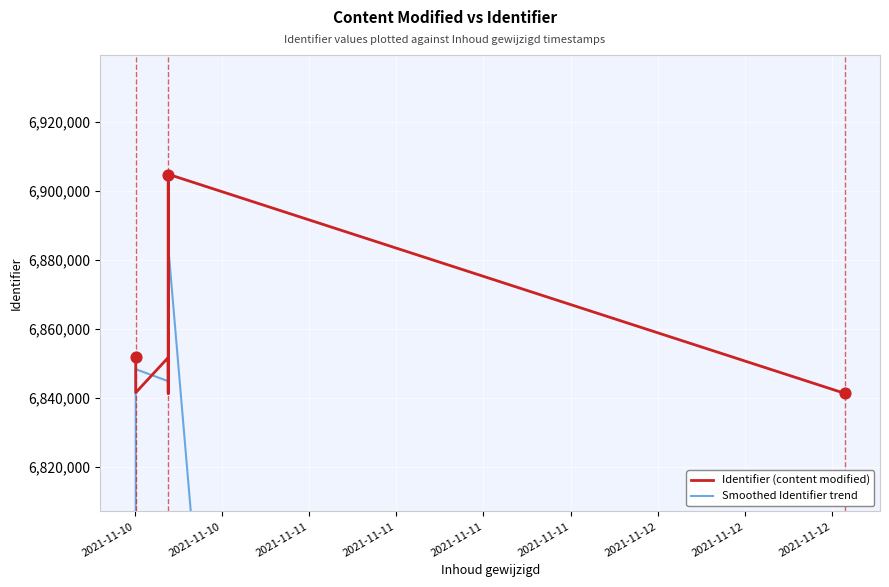

Which series reaches the maximum Y coordinate?

Identifier (content modified)